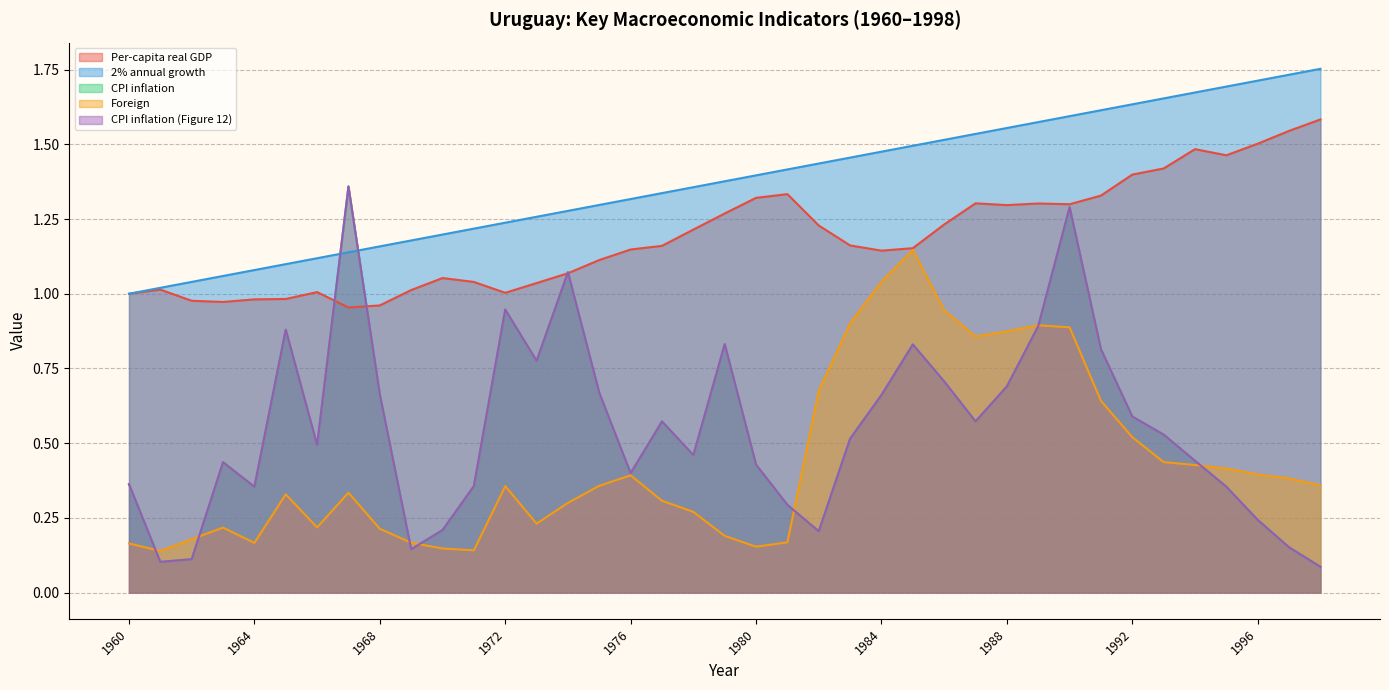

How many interior local valleys does the CPI inflation series have?

9